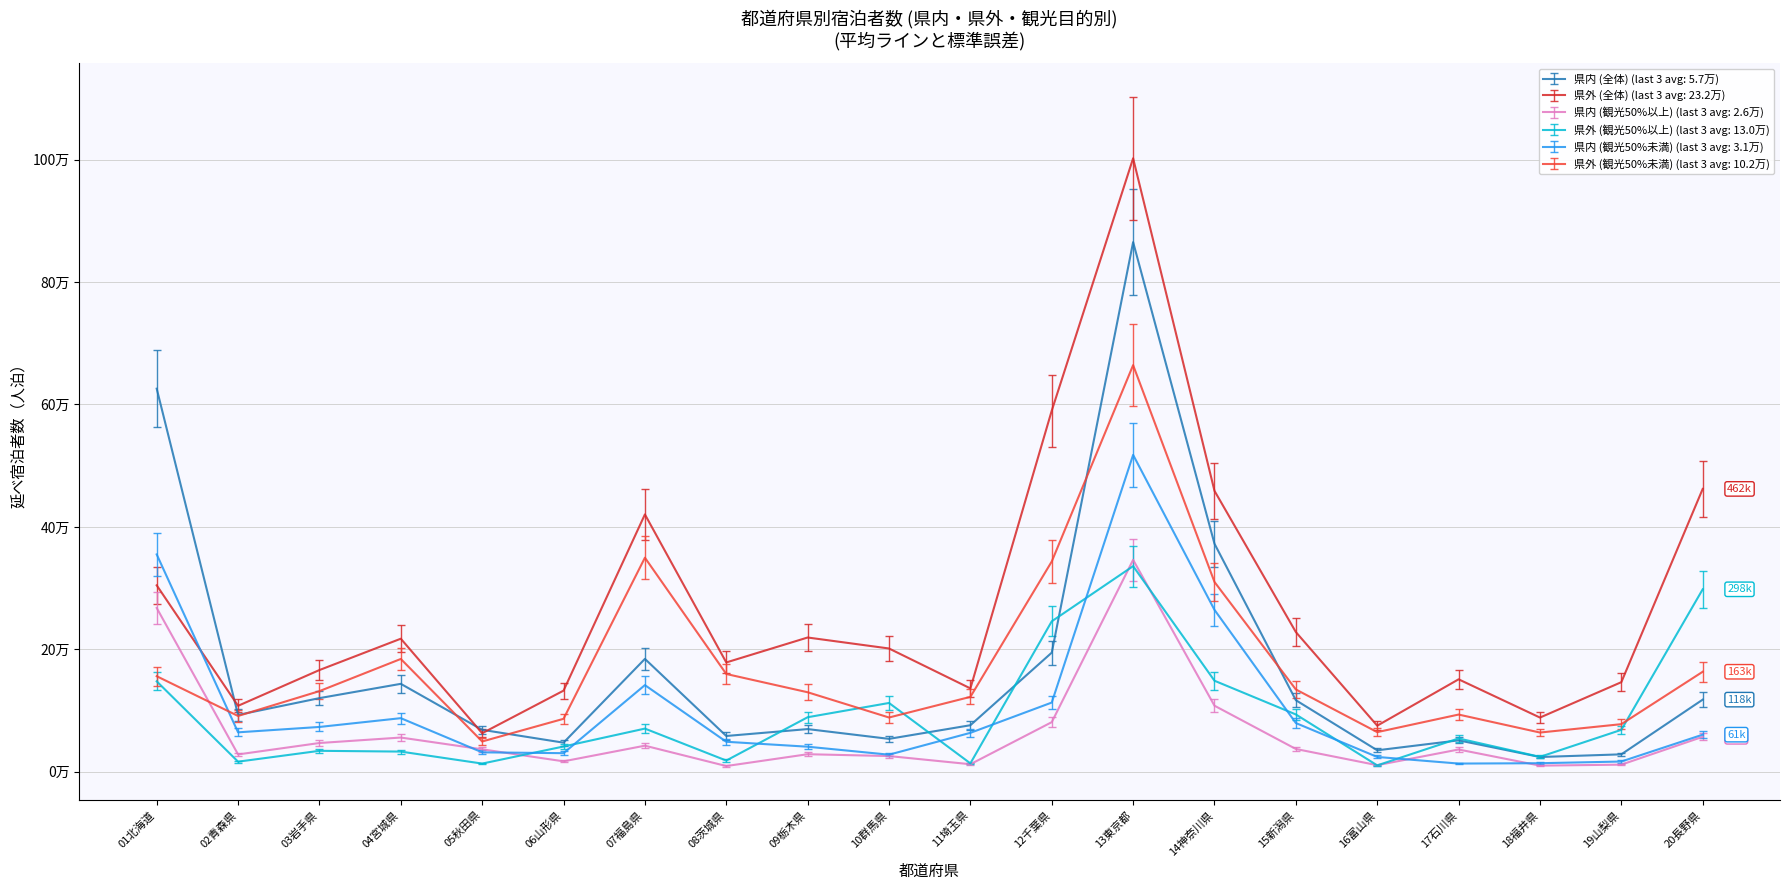

At which category does the chart reach its minimum across all series?

08茨城県